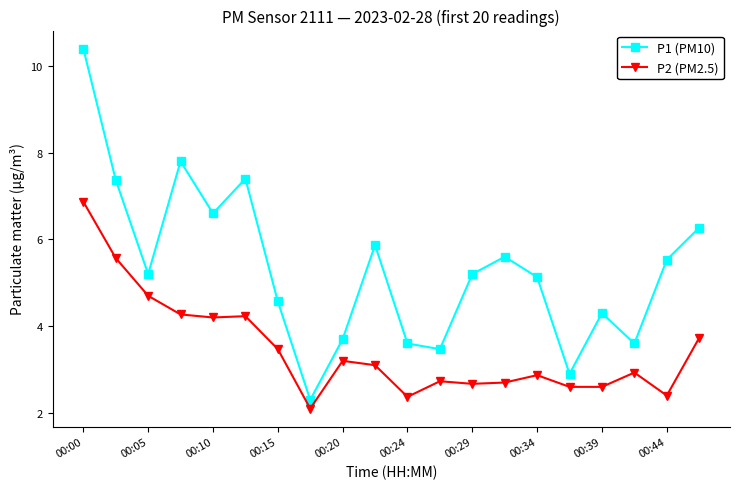

Which series has the largest range (max minus min)?

P1 (PM10)